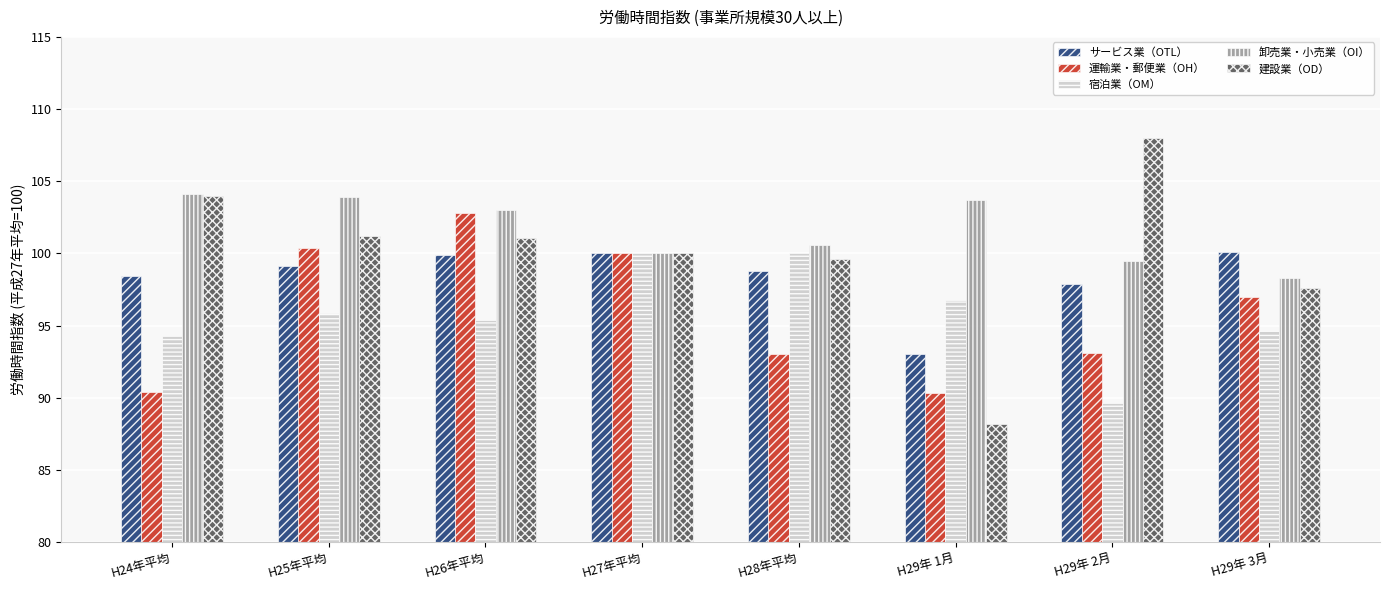

What is the minimum value shown in the chart?

88.2